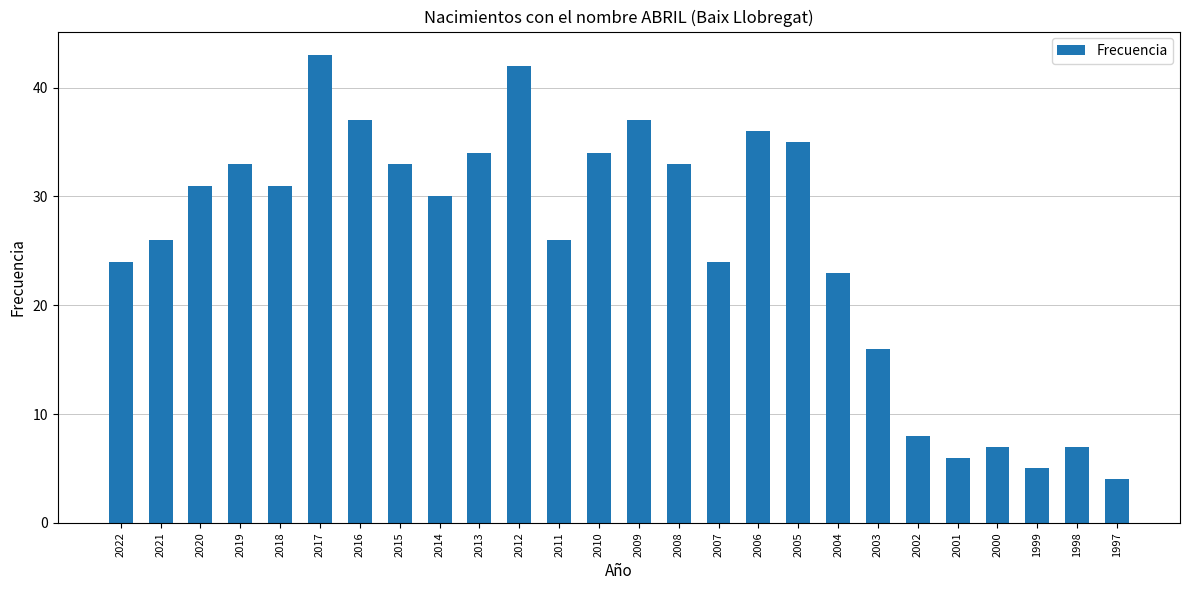

What is the difference between the second highest and second lowest values?

37